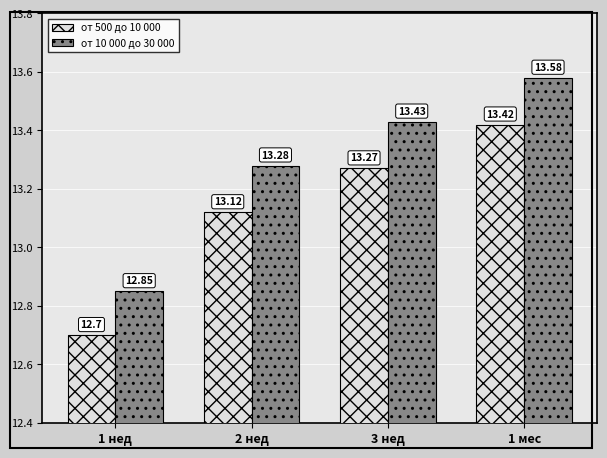

List the labels in order of от 500 до 10 000 value, smallest first.

1 нед, 2 нед, 3 нед, 1 мес